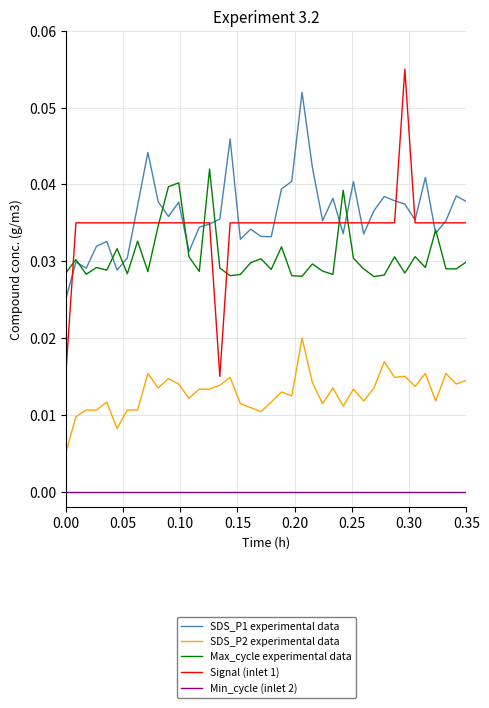

Which series has the widest spread of values?

Signal (inlet 1)